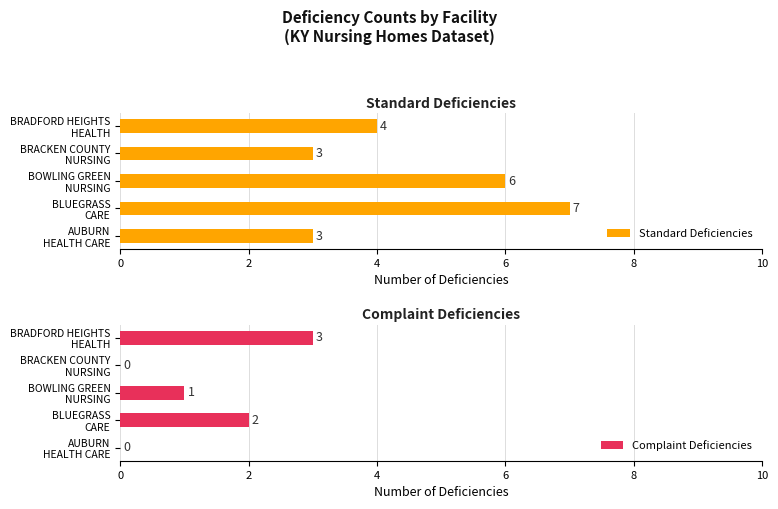

How many Complaint Deficiencies values are between 0 and 2?

4